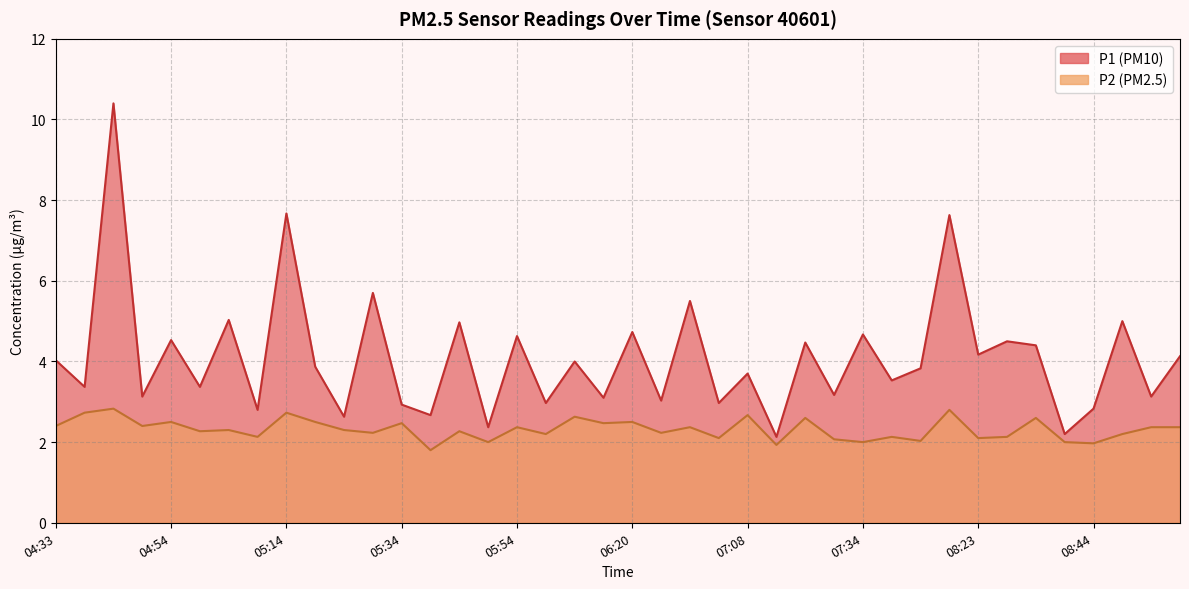

What is the difference between the maximum and minimum values in the P1 series?

8.3